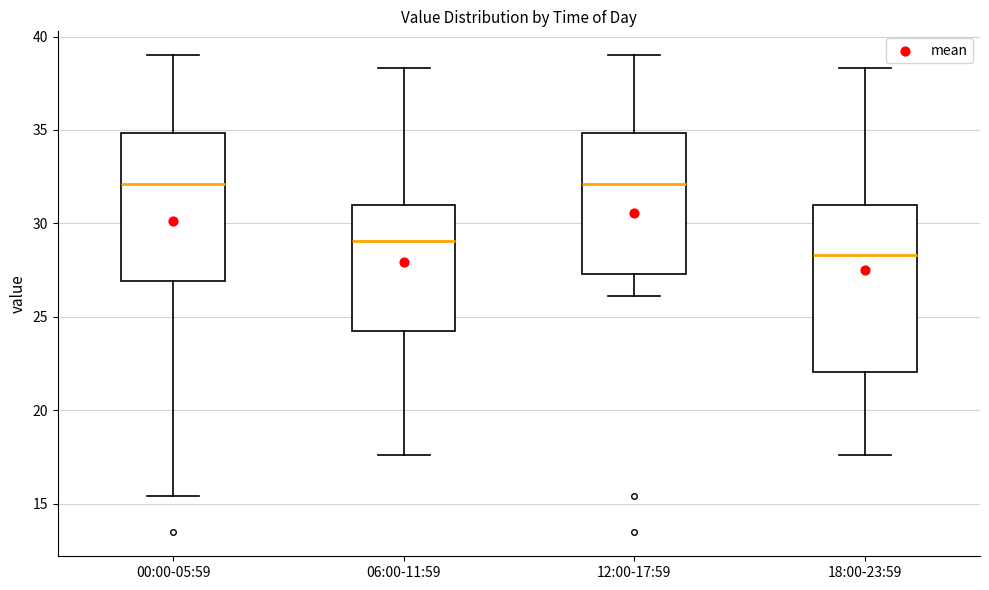

Reading left to right, read every box against the y-axis: the position of its median line, the range the box covers, and the ends of its whiskers. The values are not printed on the chart, so give them approximately, as read against the axis.

00:00-05:59: median 32.0, box 27.0 to 35.0, whiskers 15.5 to 39.0
06:00-11:59: median 29.0, box 24.5 to 31.0, whiskers 17.5 to 38.5
12:00-17:59: median 32.0, box 27.5 to 35.0, whiskers 26.0 to 39.0
18:00-23:59: median 28.5, box 22.0 to 31.0, whiskers 17.5 to 38.5